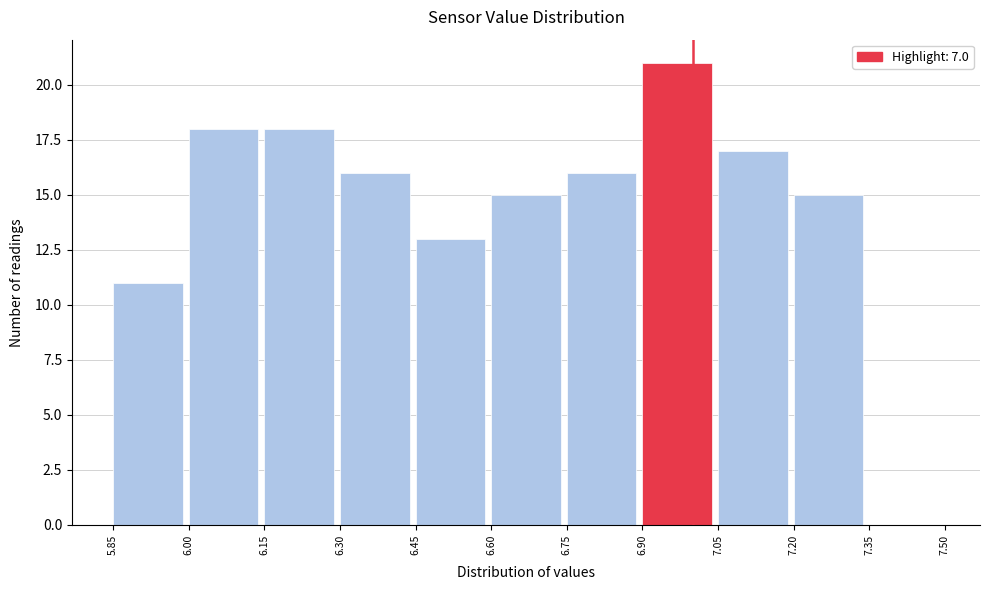

Reading left to right, list every bar in this chart as the range it spans on the x-axis followed by its height. The values are not printed on the chart, so give them approximately, as read against the axis.

5.85 to 6.00: 11
6.00 to 6.15: 18
6.15 to 6.30: 18
6.30 to 6.45: 16
6.45 to 6.60: 13
6.60 to 6.75: 15
6.75 to 6.90: 16
6.90 to 7.05: 21
7.05 to 7.20: 17
7.20 to 7.35: 15
7.35 to 7.50: 0